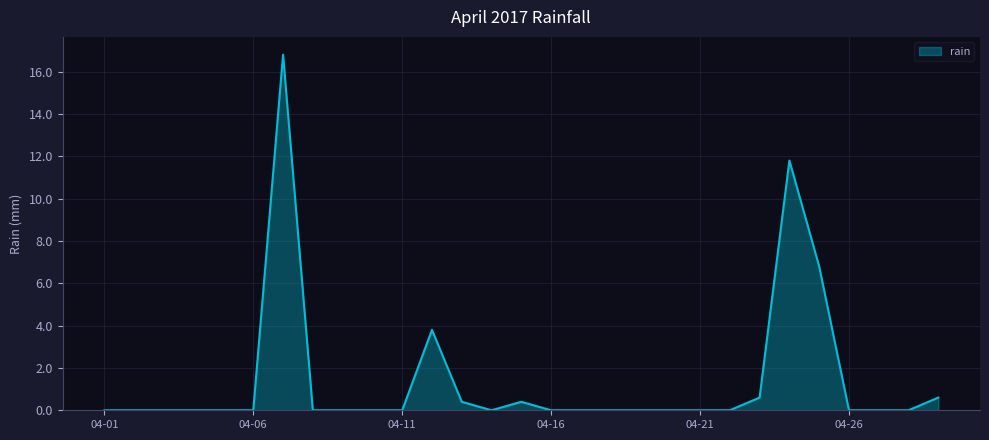

What is the difference between the maximum and minimum values?

16.8